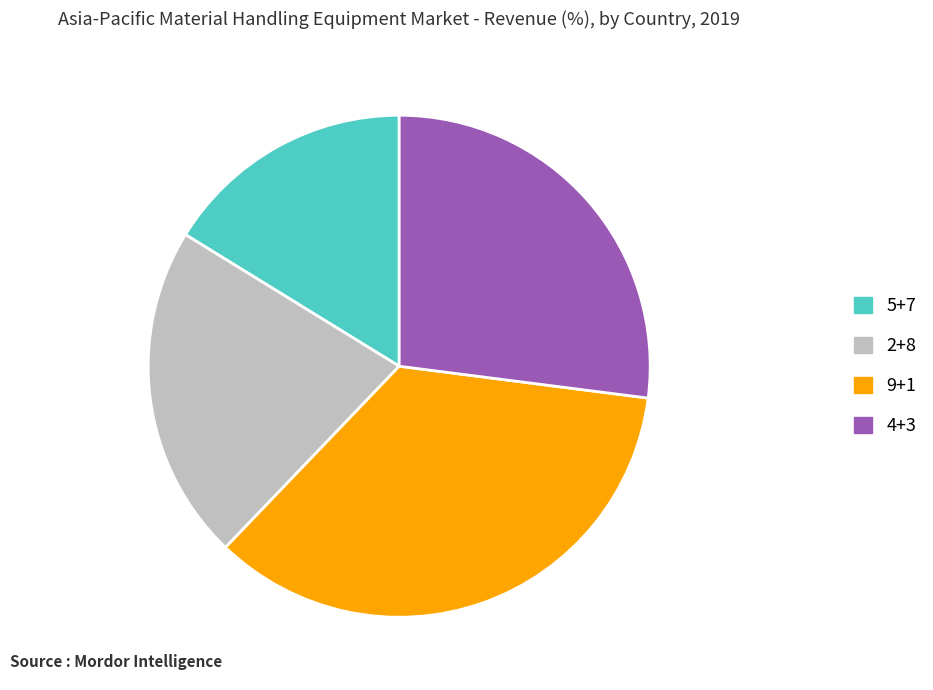

Approximately how many times larger is the value at 5+7 compared to 4+3?

0.6